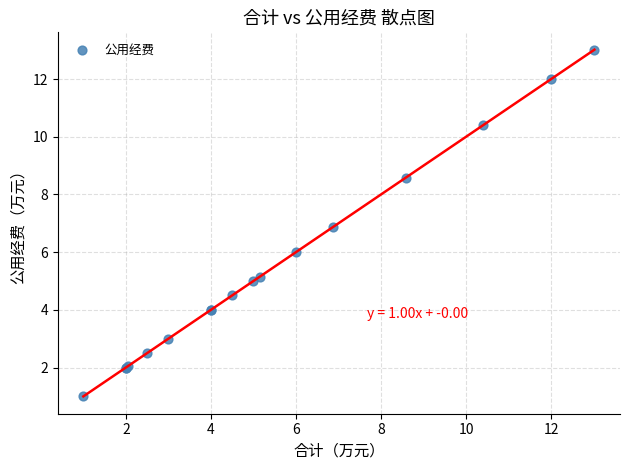

What Y value in the scatter plot is closest to 7?

6.9